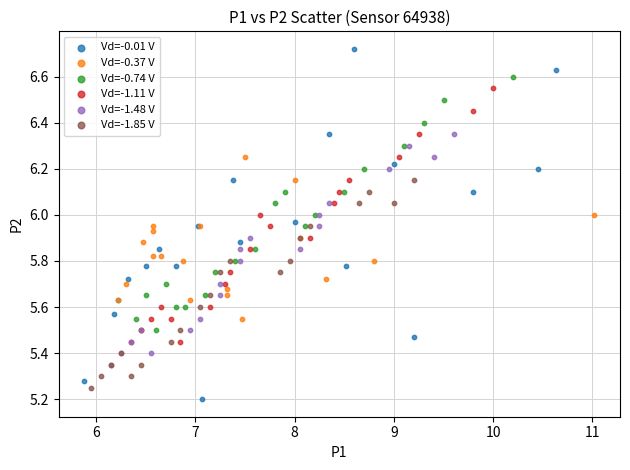

Which series contains the lowest Y value?

Vd=-0.01 V